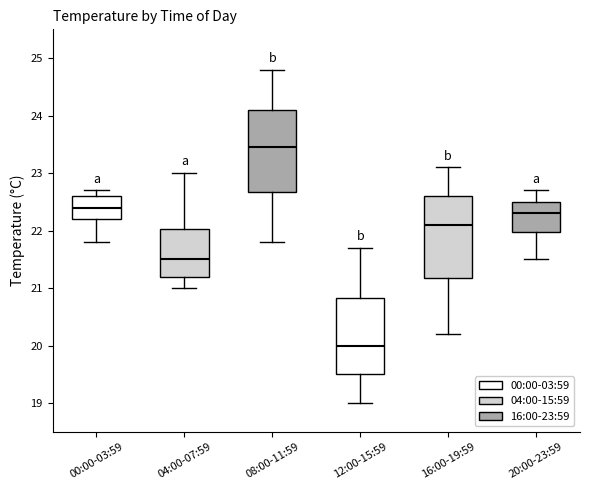

Reading left to right, read every box against the y-axis: the position of its median line, the range the box covers, and the ends of its whiskers. The values are not printed on the chart, so give them approximately, as read against the axis.

00:00-03:59: median 22.4, box 22.2 to 22.6, whiskers 21.8 to 22.7
04:00-07:59: median 21.5, box 21.2 to 22.0, whiskers 21.0 to 23.0
08:00-11:59: median 23.5, box 22.7 to 24.1, whiskers 21.8 to 24.8
12:00-15:59: median 20.0, box 19.5 to 20.8, whiskers 19.0 to 21.7
16:00-19:59: median 22.1, box 21.2 to 22.6, whiskers 20.2 to 23.1
20:00-23:59: median 22.3, box 22.0 to 22.5, whiskers 21.5 to 22.7